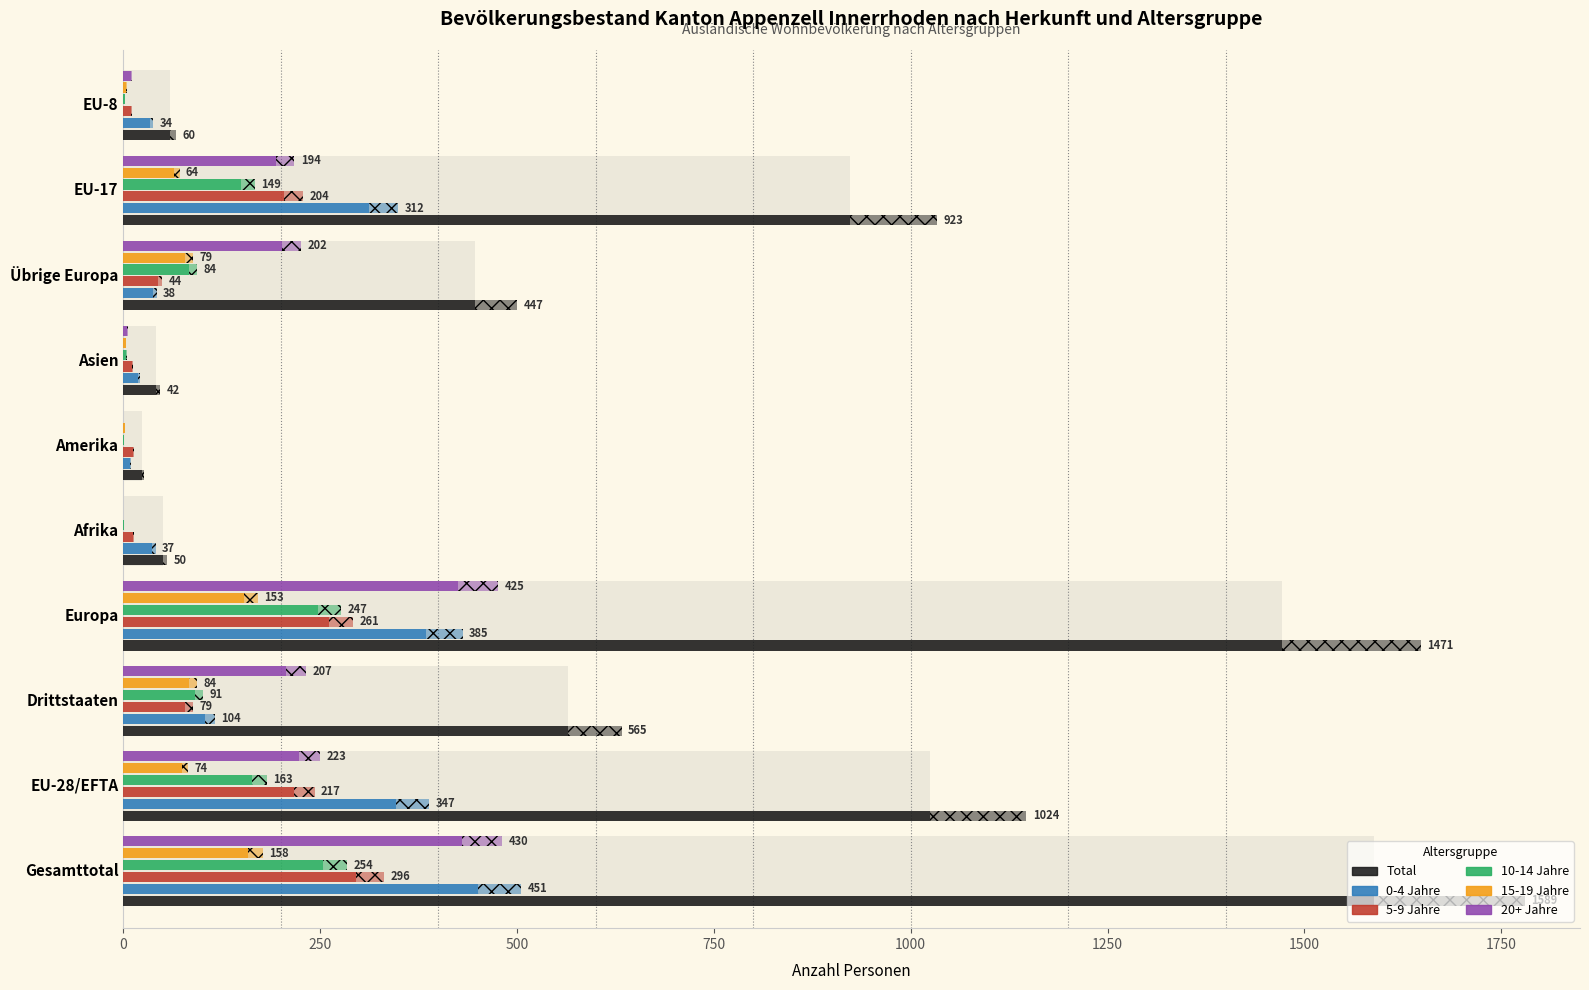

At how many categories does at least one series exceed 685?

4